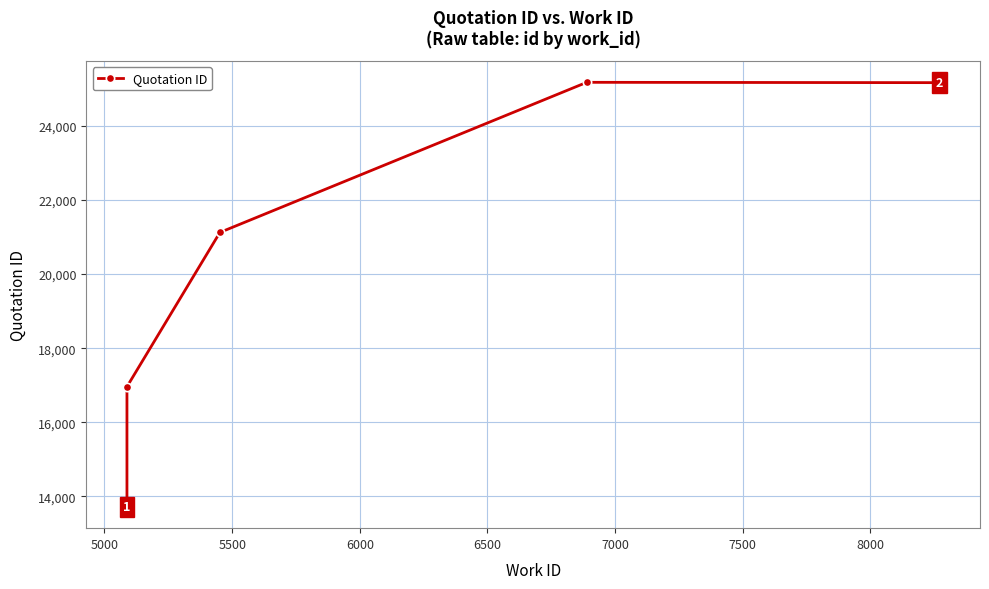

Between 5000 and 5500, which is larger?

5500